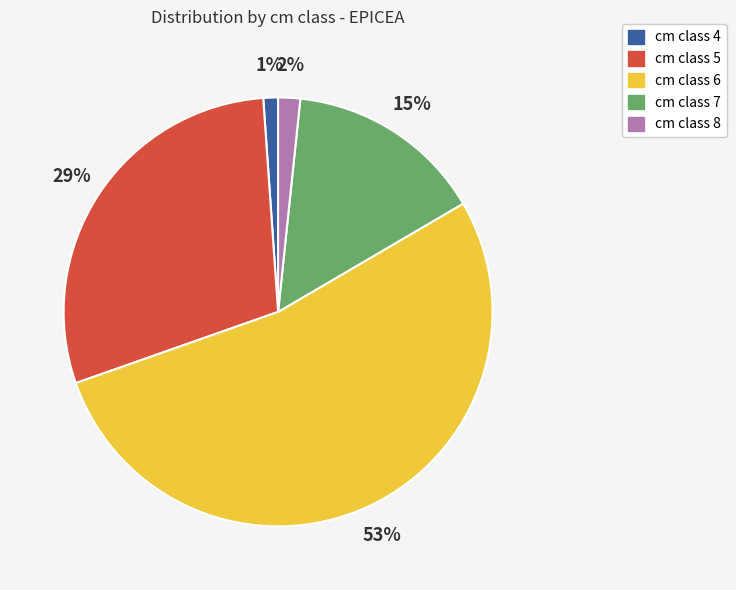

To the nearest percent, what is the average slice percentage?

20%